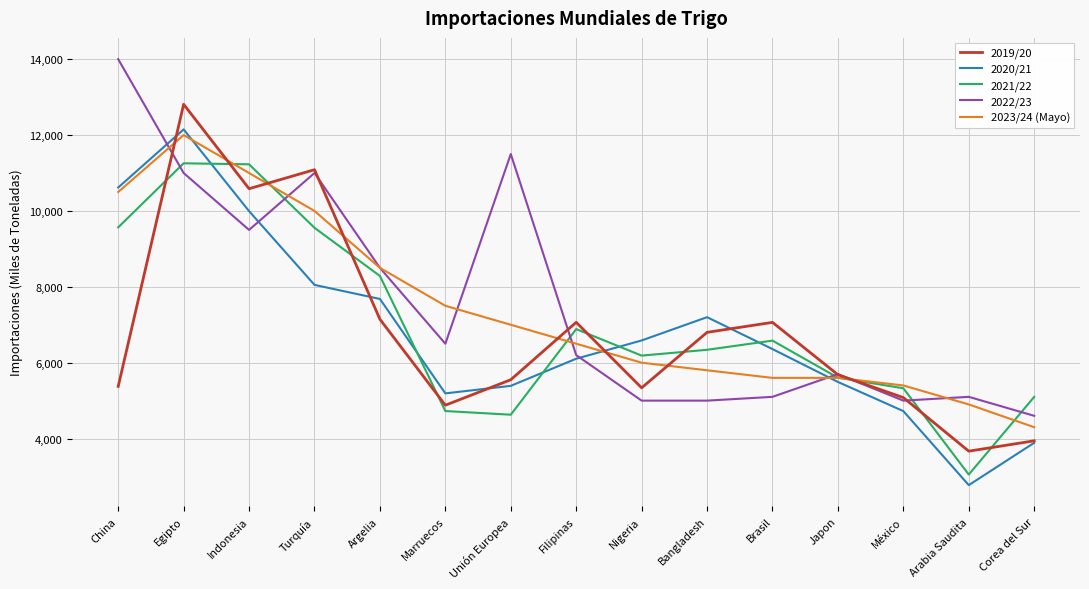

Does the chart have visible grid lines?

Yes